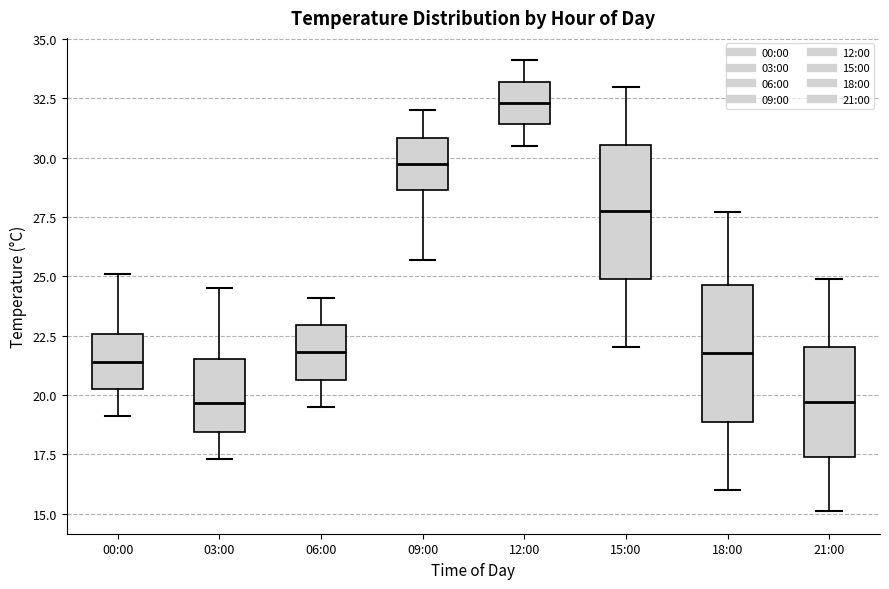

Where does the lower whisker of the box for 06:00 end on the y-axis? The values are not printed on the chart, so give them approximately, as read against the axis.

19.5